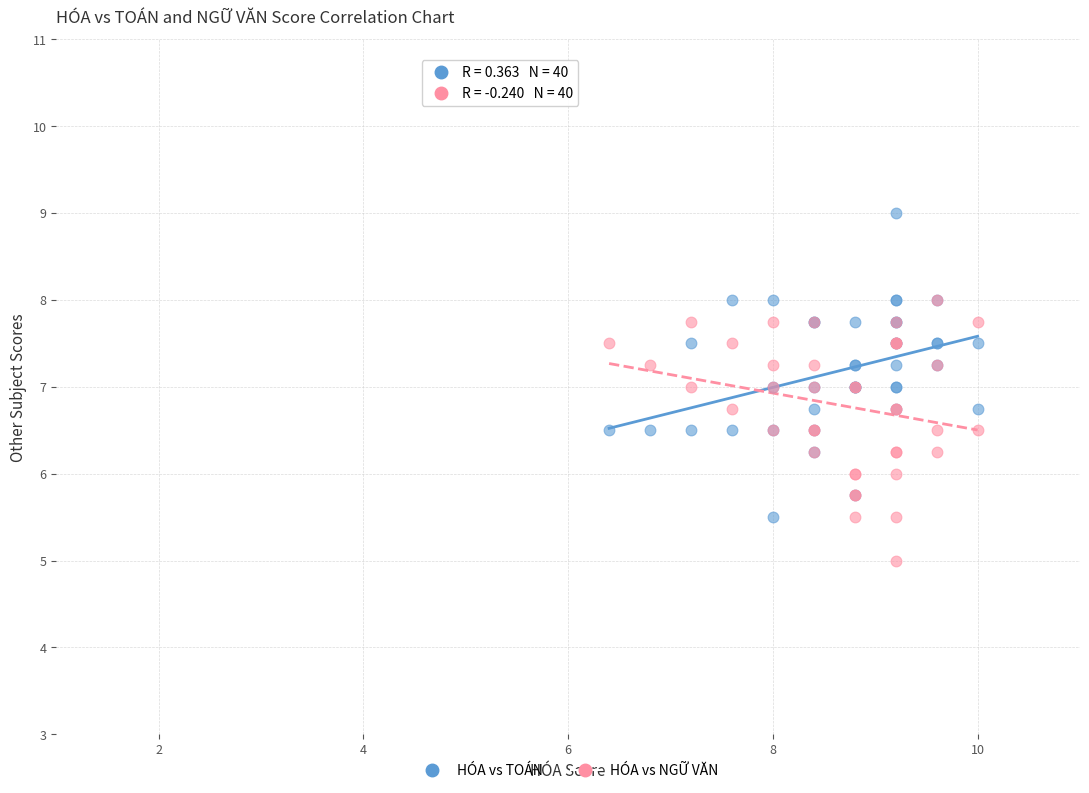

Which series reaches the maximum Y coordinate?

HÓA vs TOÁN